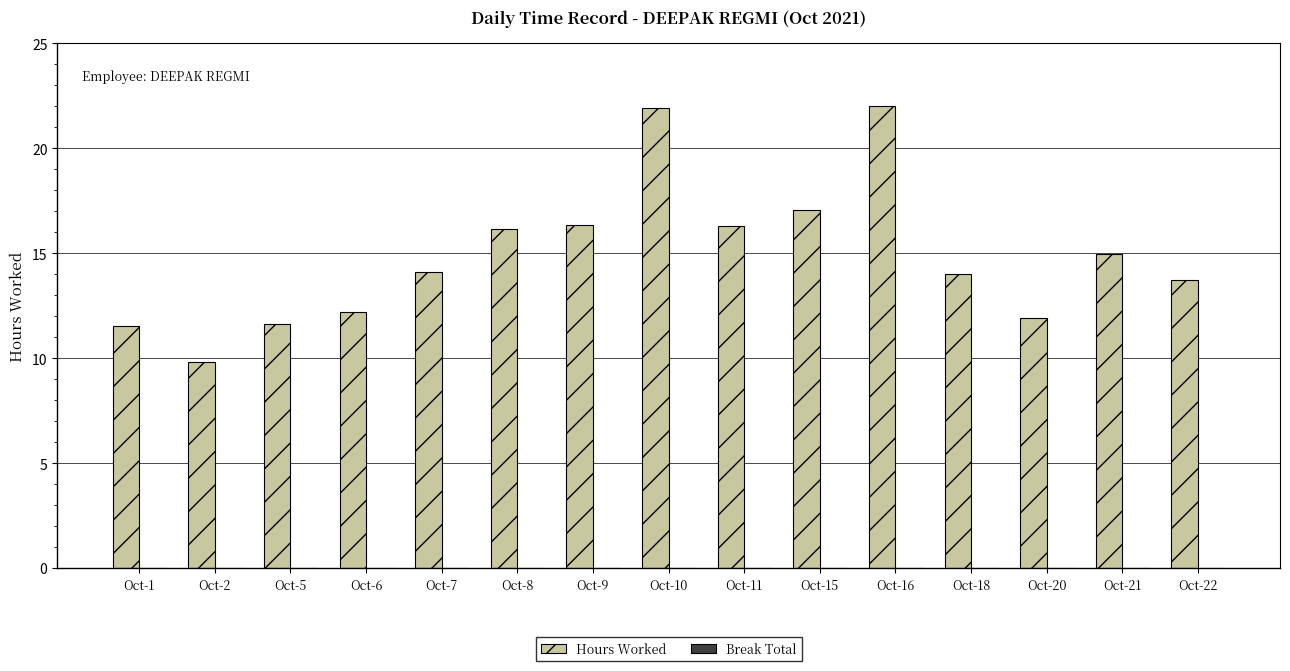

What is the ratio of the value at Oct-20 to the value at Oct-7?

0.8